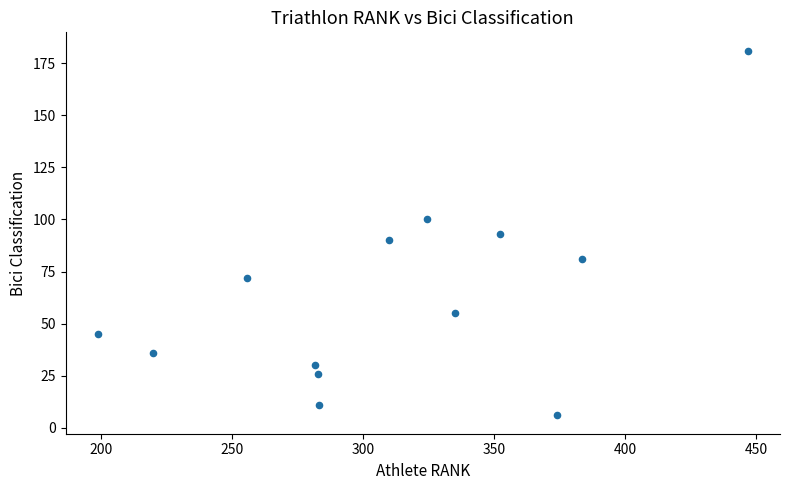

What is the range of Y values (max minus min)?

175